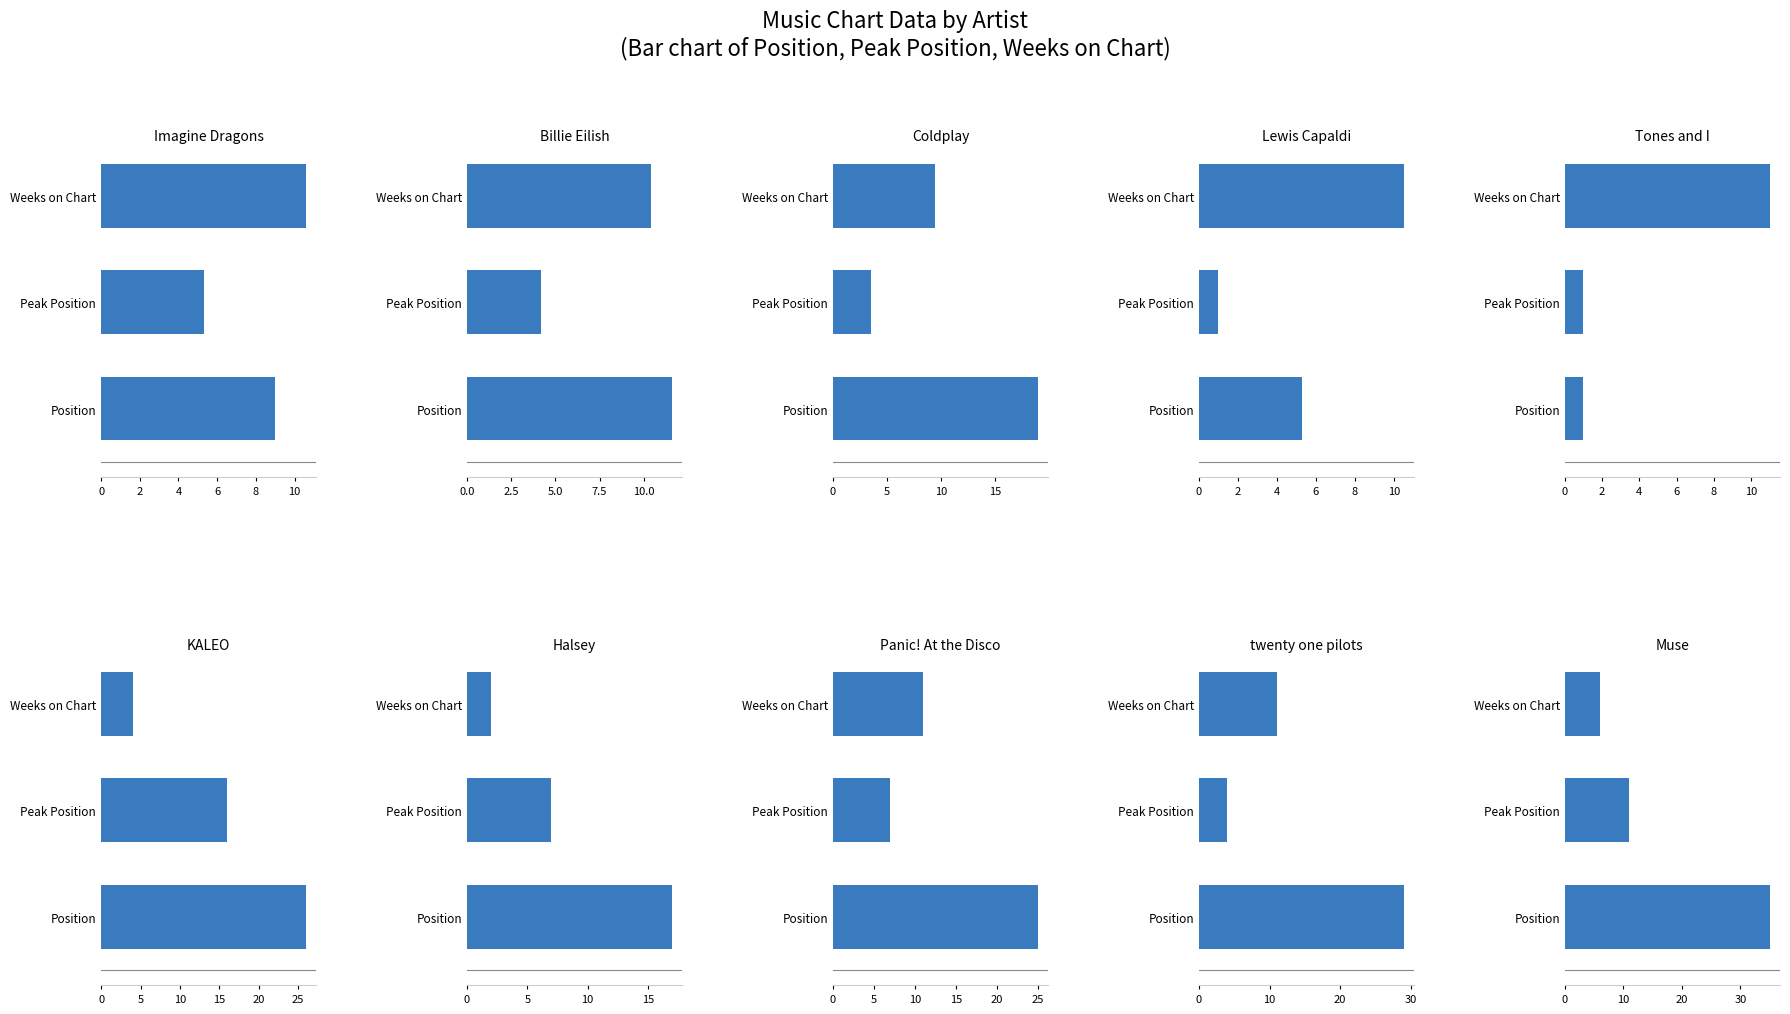

What is the difference between the highest and lowest values at count?

32.0